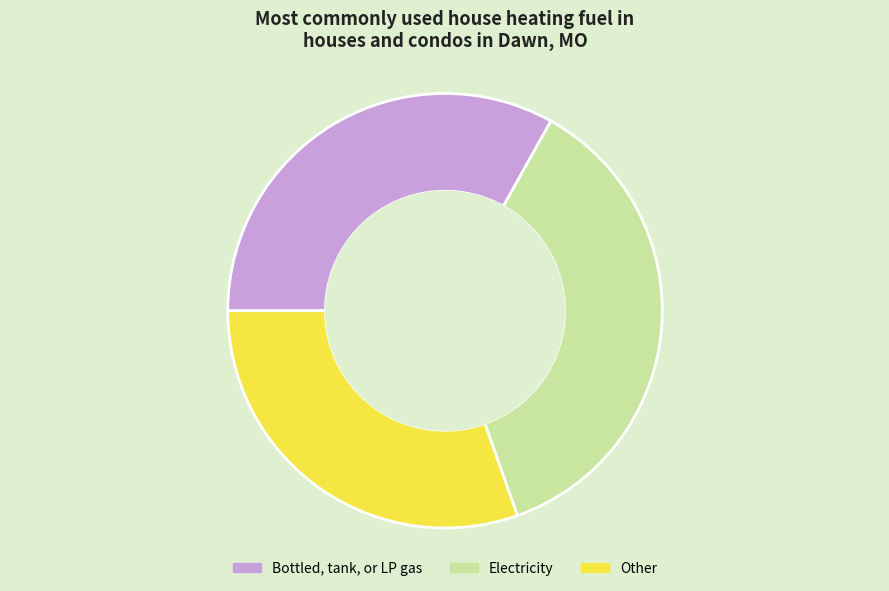

How many segments does this pie chart have?

3